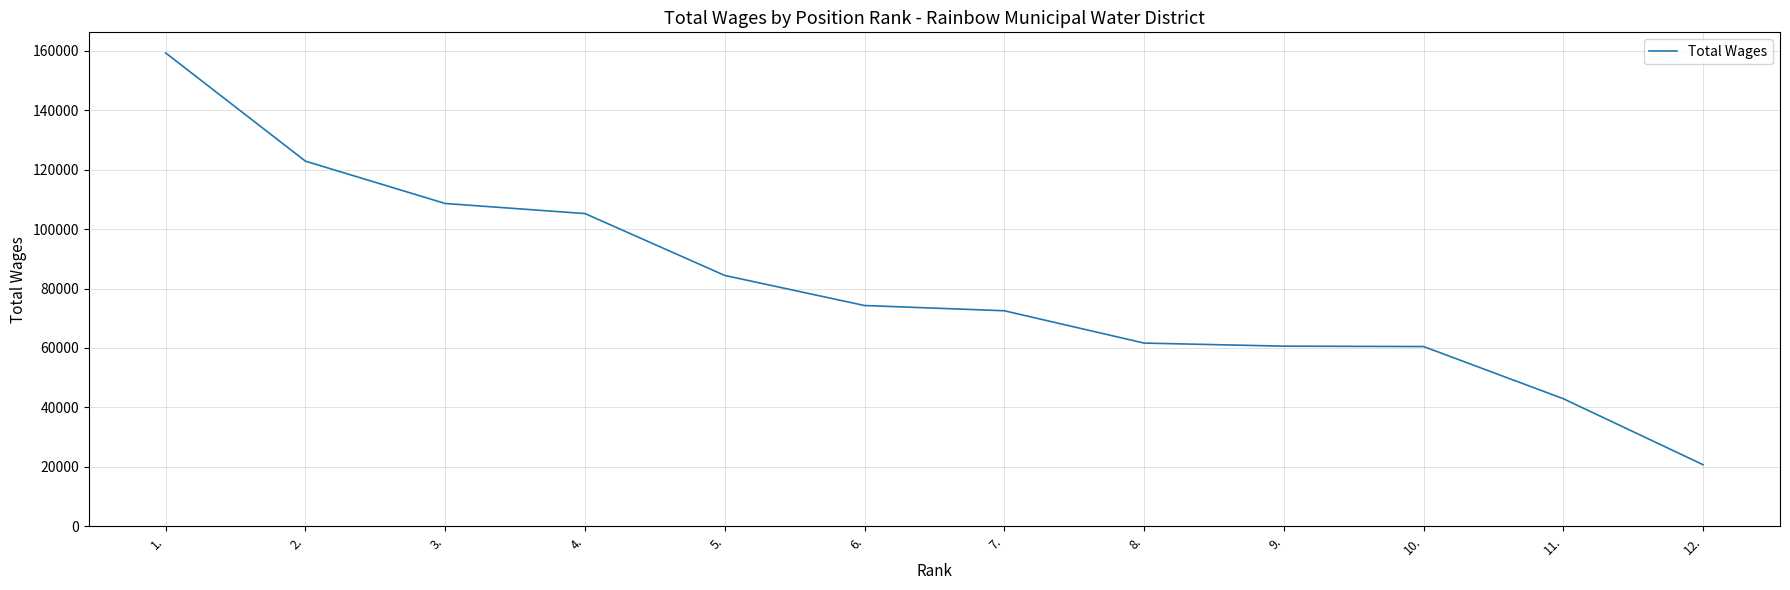

What is the difference between the values at 1. and 3.?

50682